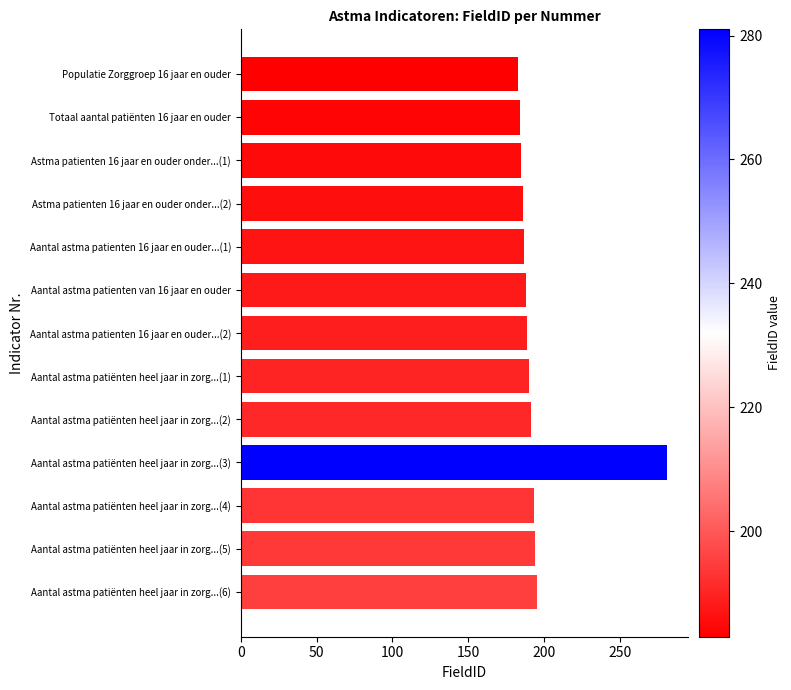

What is the difference between the maximum and minimum values?

98